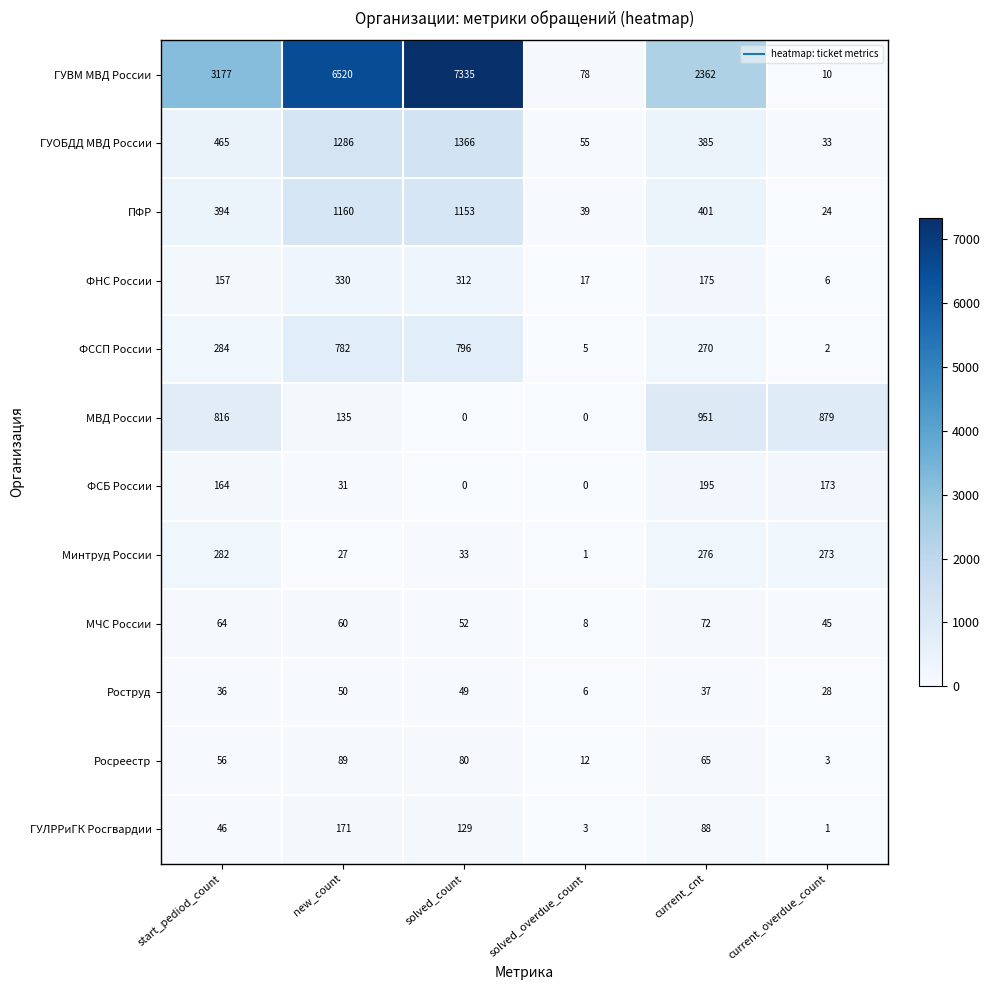

What is the sum of all ГУЛРРиГК Росгвардии values?

438